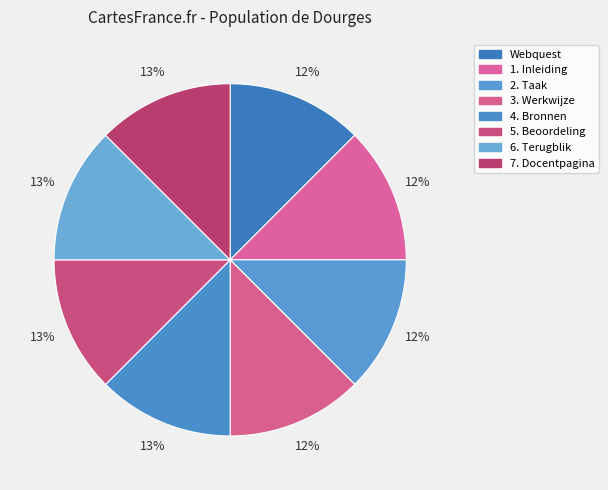

Does any single category account for the majority?

No